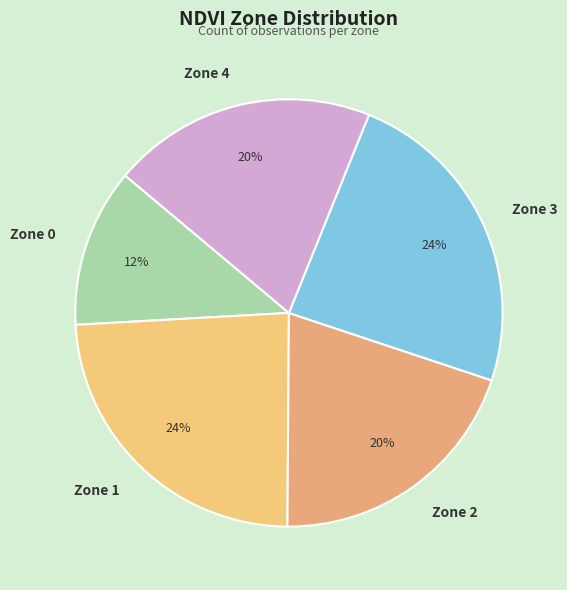

To the nearest percent, what is the average slice percentage?

20%